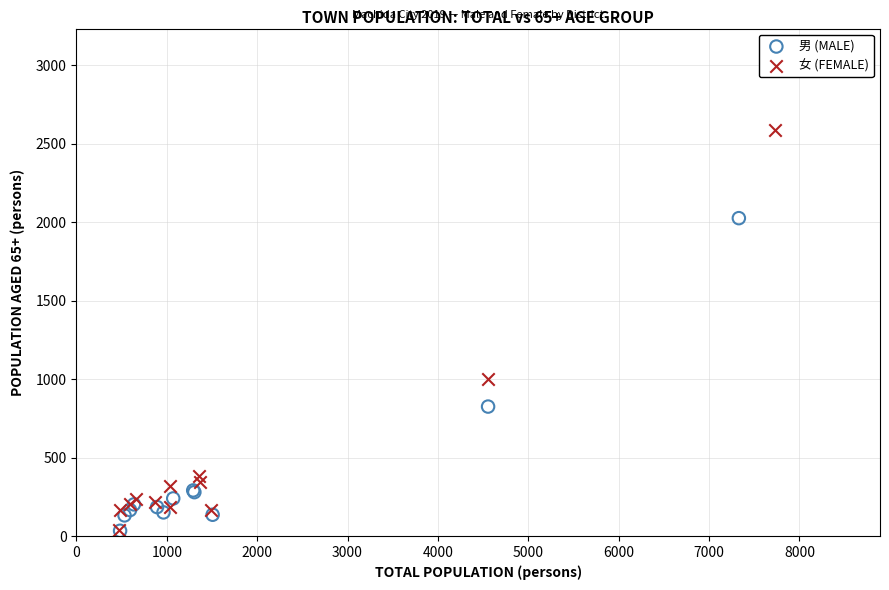

Which series reaches the maximum Y coordinate?

女 (FEMALE)